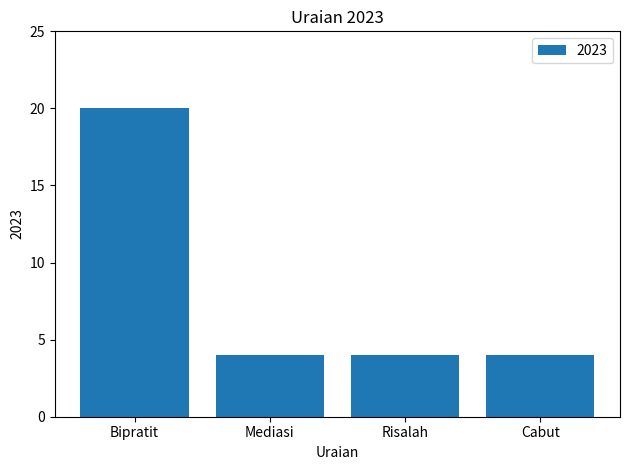

The chart shows a value of 20 at Bipratit. True or false?

True